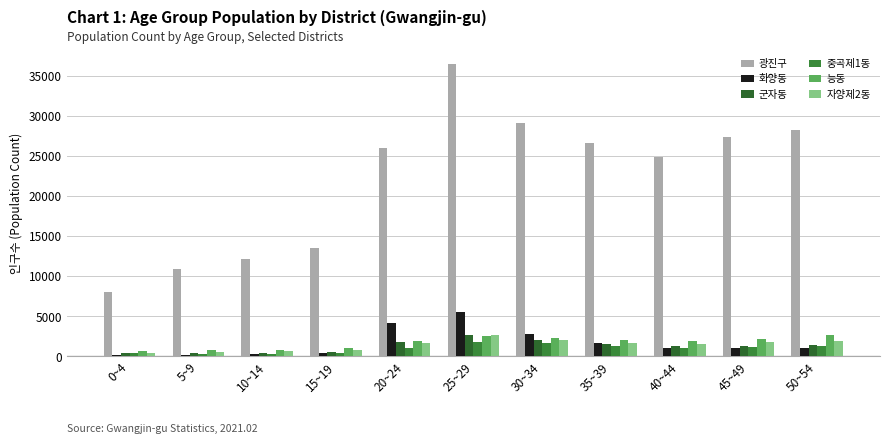

What is the sum of all 자양제2동 values?

15875